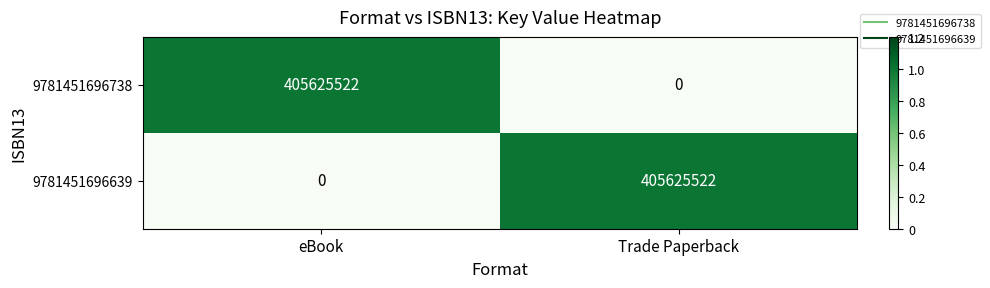

Count the number of categories in the chart.

2